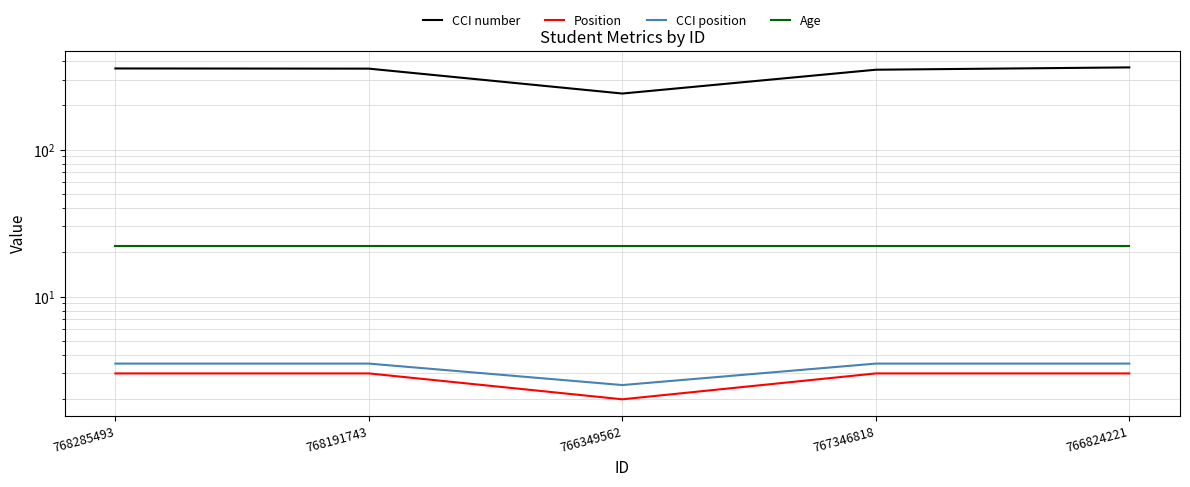

Which series changed the most between 768191743 and 767346818?

CCI number